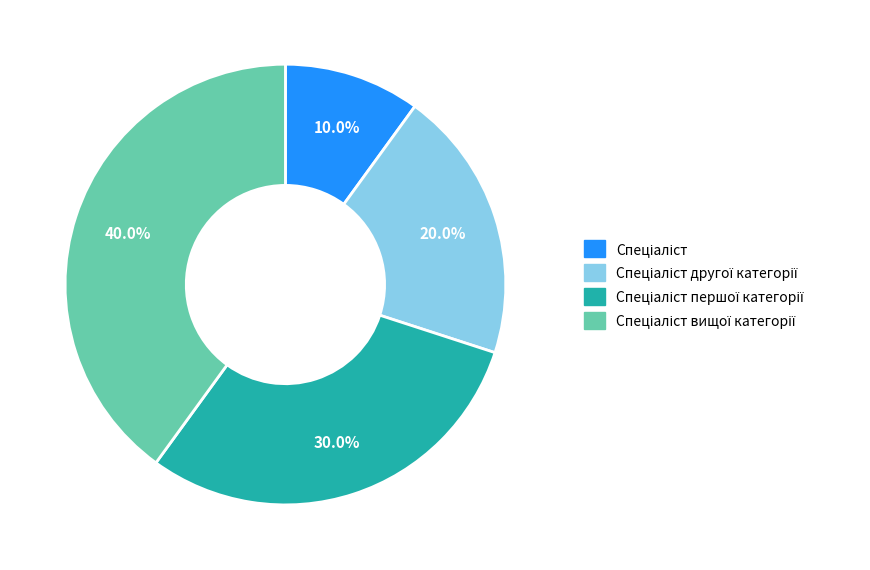

Is there a majority slice in this chart?

No